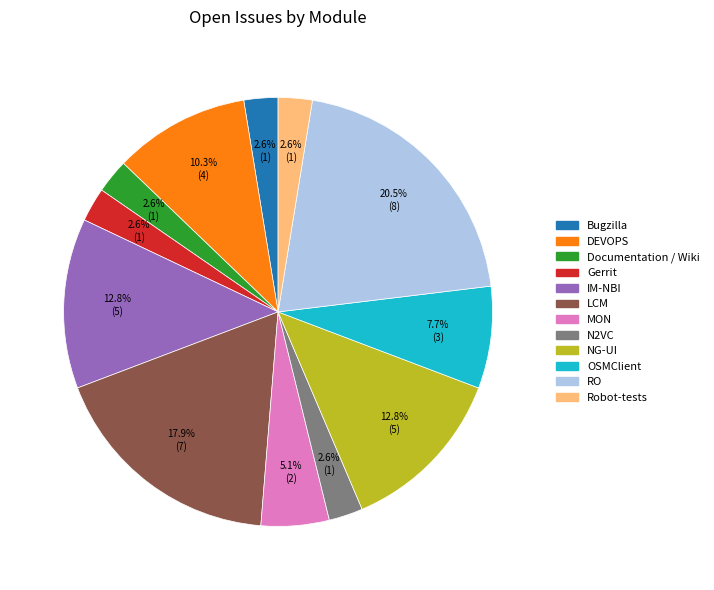

The RO slice represents 10% of the pie. True or false?

False